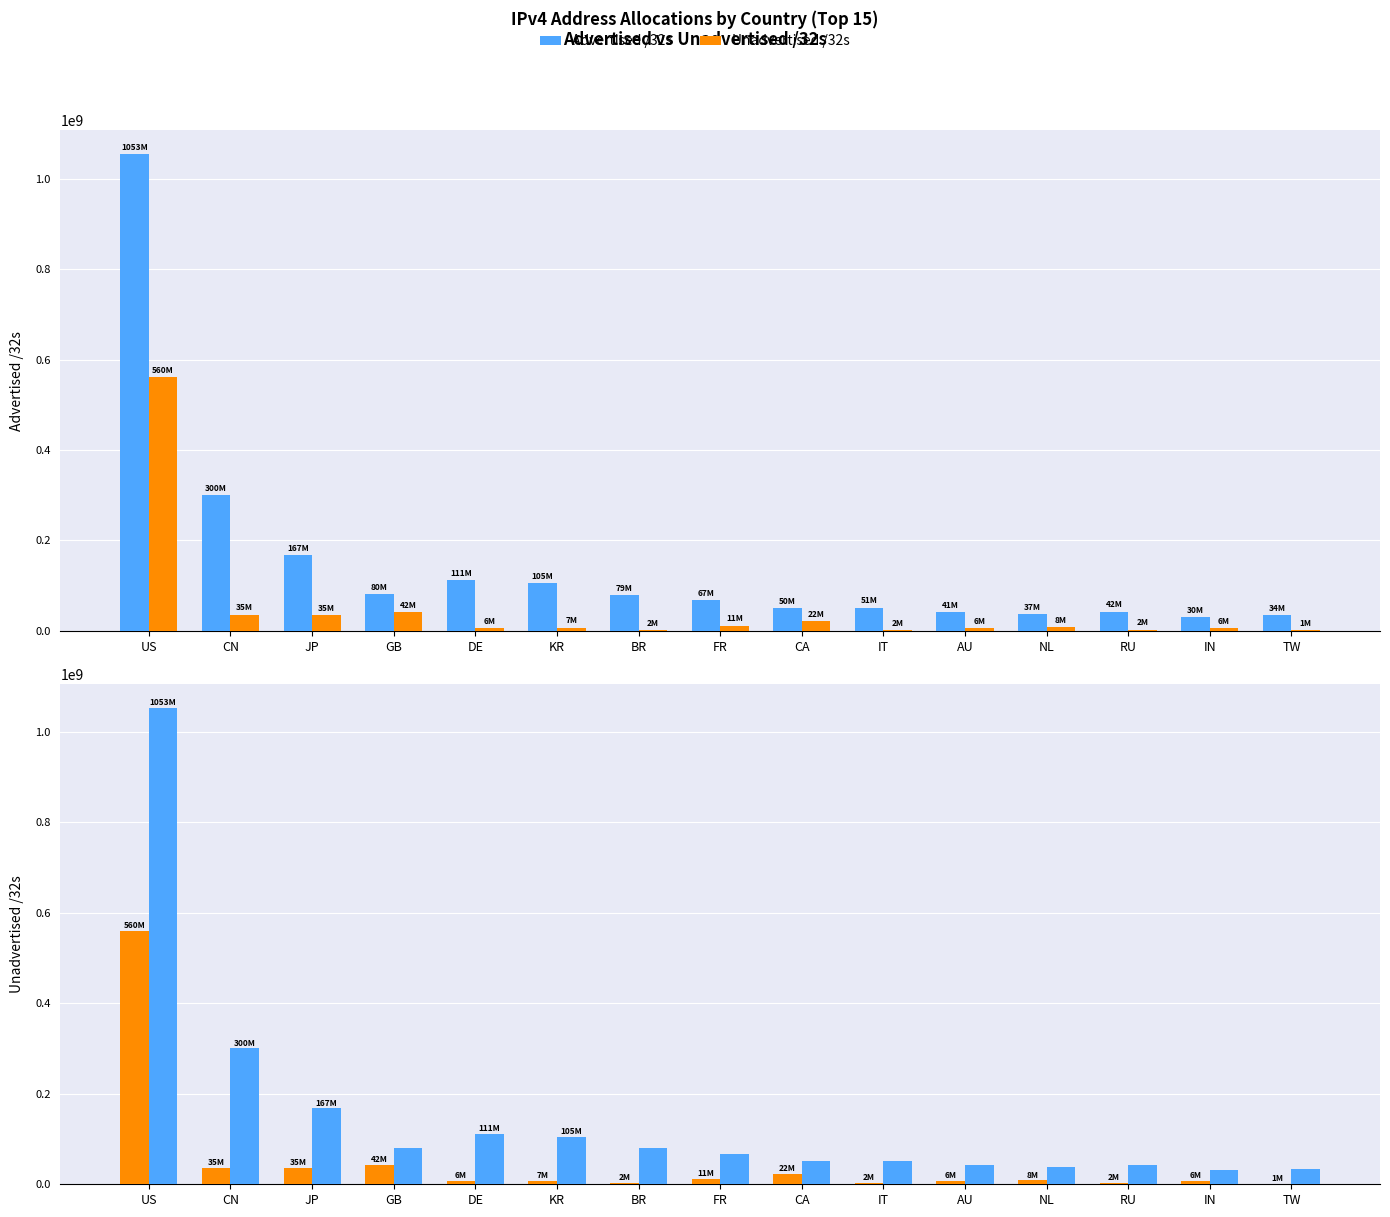

What is the label of the 5th bar from the right?

AU